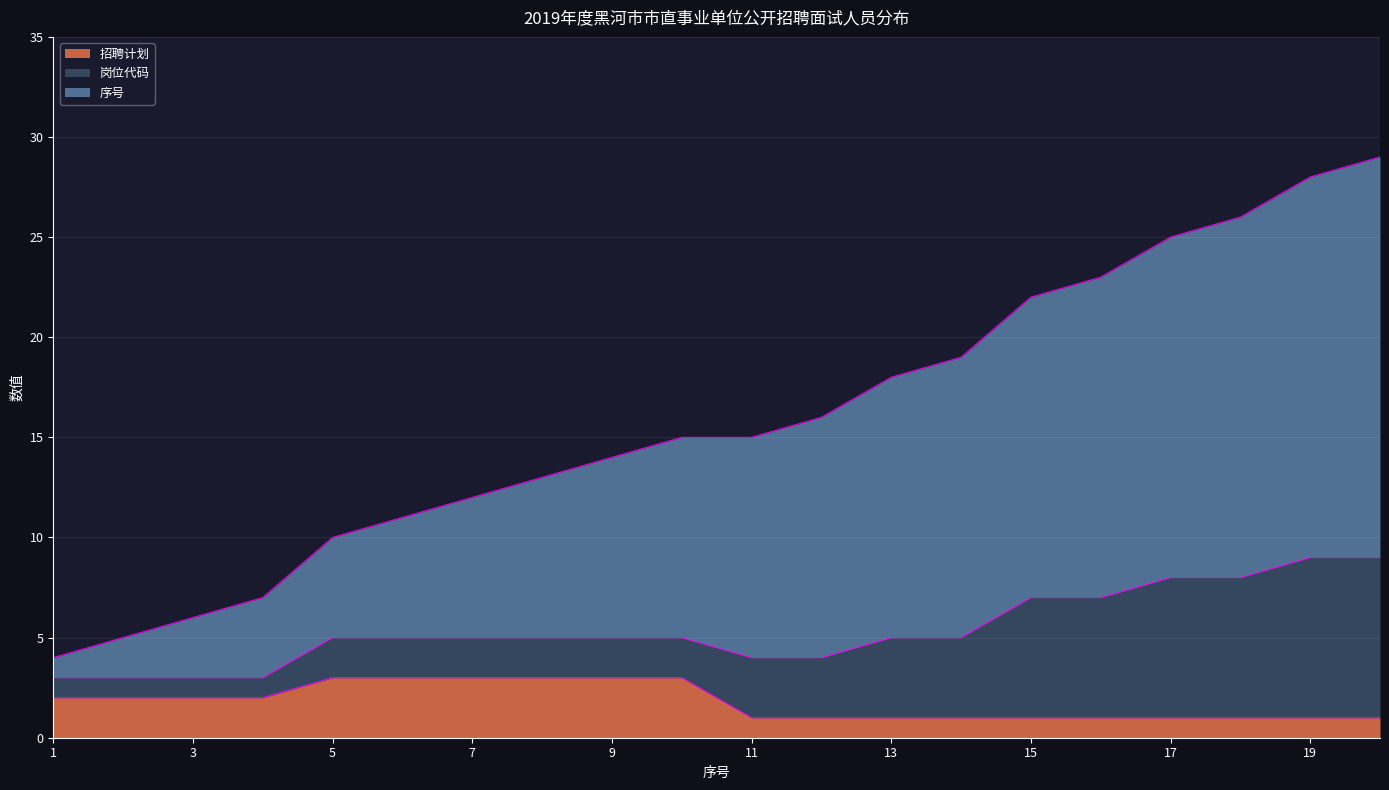

Which series has the largest total across all categories?

序号